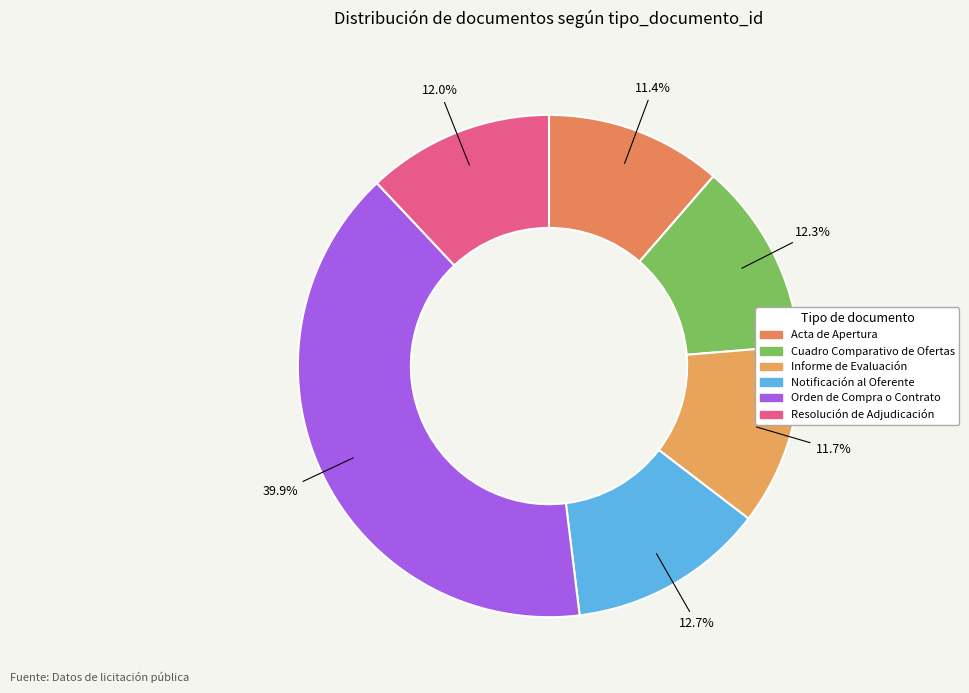

Is the sum of Informe de Evaluación and Resolución de Adjudicación greater than half?

No